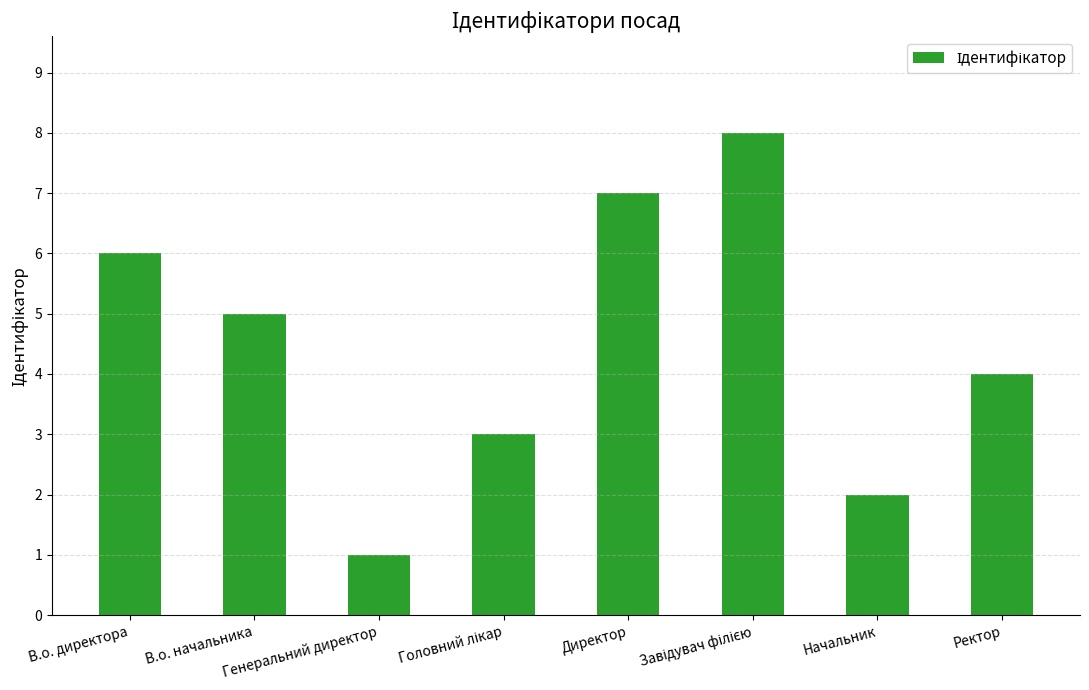

Count the number of categories in the chart.

8